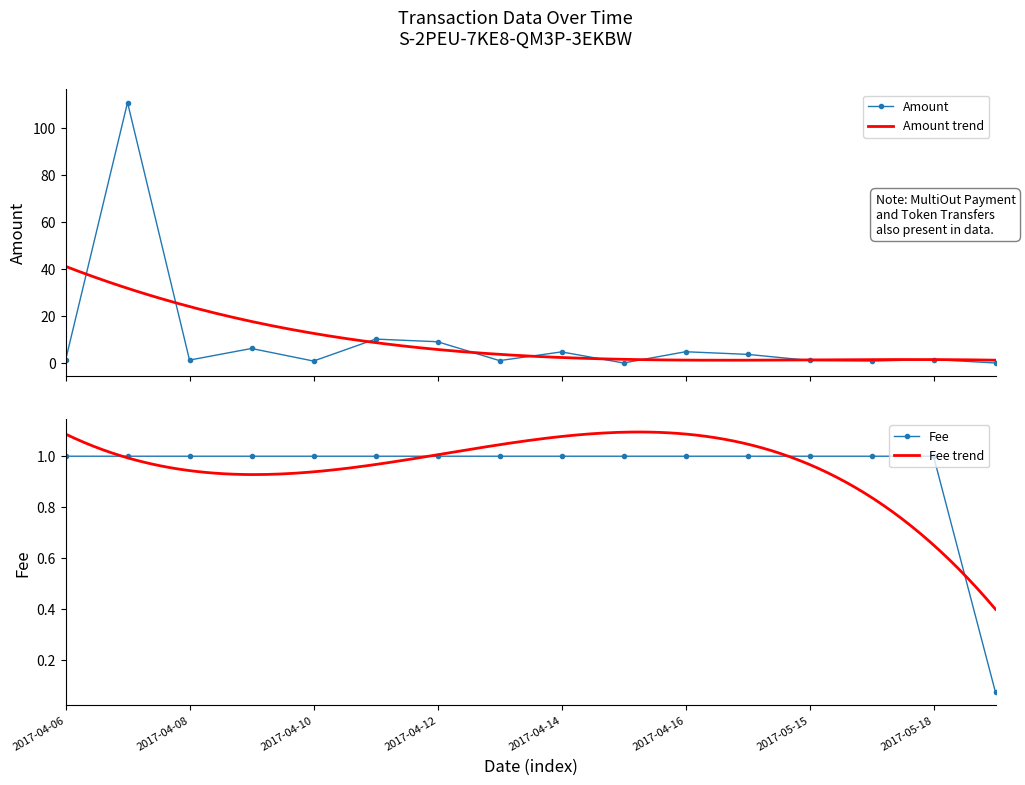

Reading left to right, transcribe all the data shown in this chart.

Amount: 2017-04-06=1.3	2017-04-07=111.0	2017-04-08=1.5	2017-04-09=6.4	2017-04-10=1.0	2017-04-11=10.4	2017-04-12=9.3	2017-04-13=1.2	2017-04-14=4.9	2017-04-15=0.2	2017-04-16=5.0	2017-04-17=3.9	2017-05-15=1.3	2017-05-16=1.0	2017-05-18=1.7	2022-04-21=0.2
Fee: 2017-04-06=1.0	2017-04-07=1.0	2017-04-08=1.0	2017-04-09=1.0	2017-04-10=1.0	2017-04-11=1.0	2017-04-12=1.0	2017-04-13=1.0	2017-04-14=1.0	2017-04-15=1.0	2017-04-16=1.0	2017-04-17=1.0	2017-05-15=1.0	2017-05-16=1.0	2017-05-18=1.0	2022-04-21=0.1